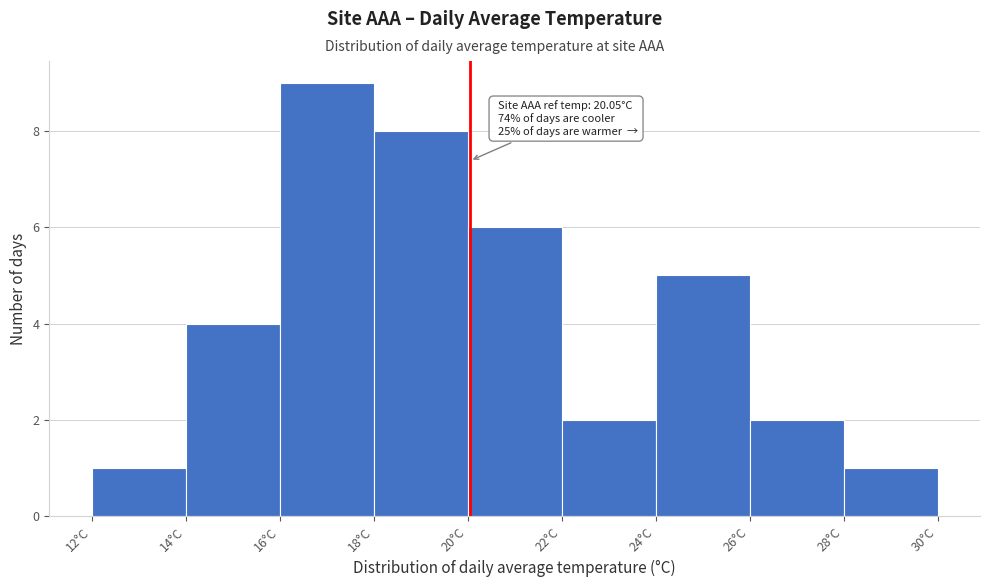

Over which range of the x-axis is the bar tallest?

16 to 18